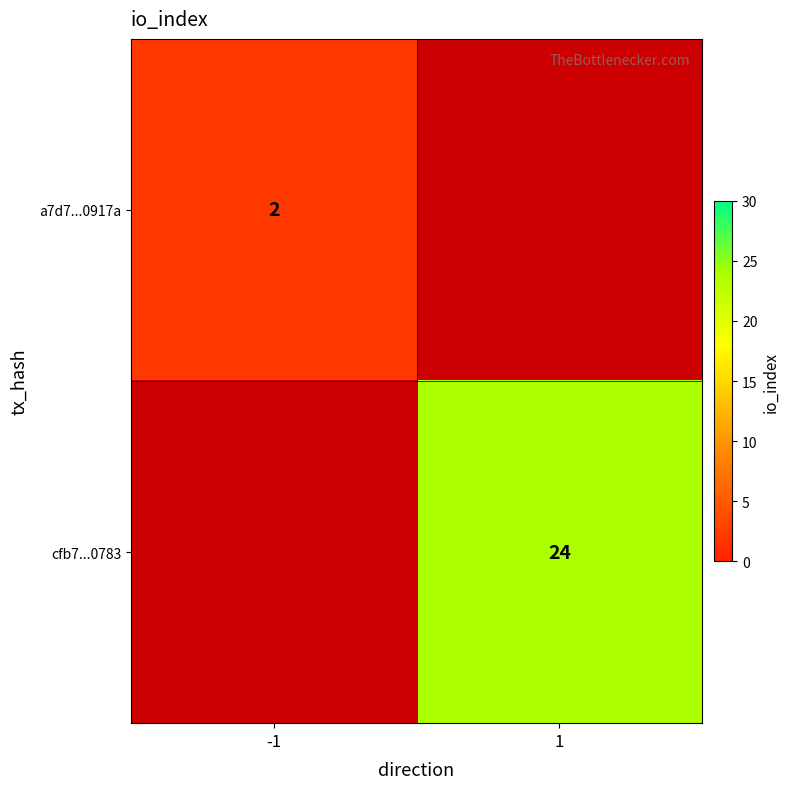

True or false: cfb7...0783 has a value of 24 at 1.

True